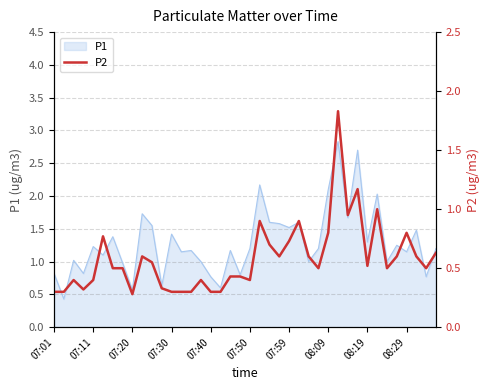

What is the value of the 28th point from the left?

0.5